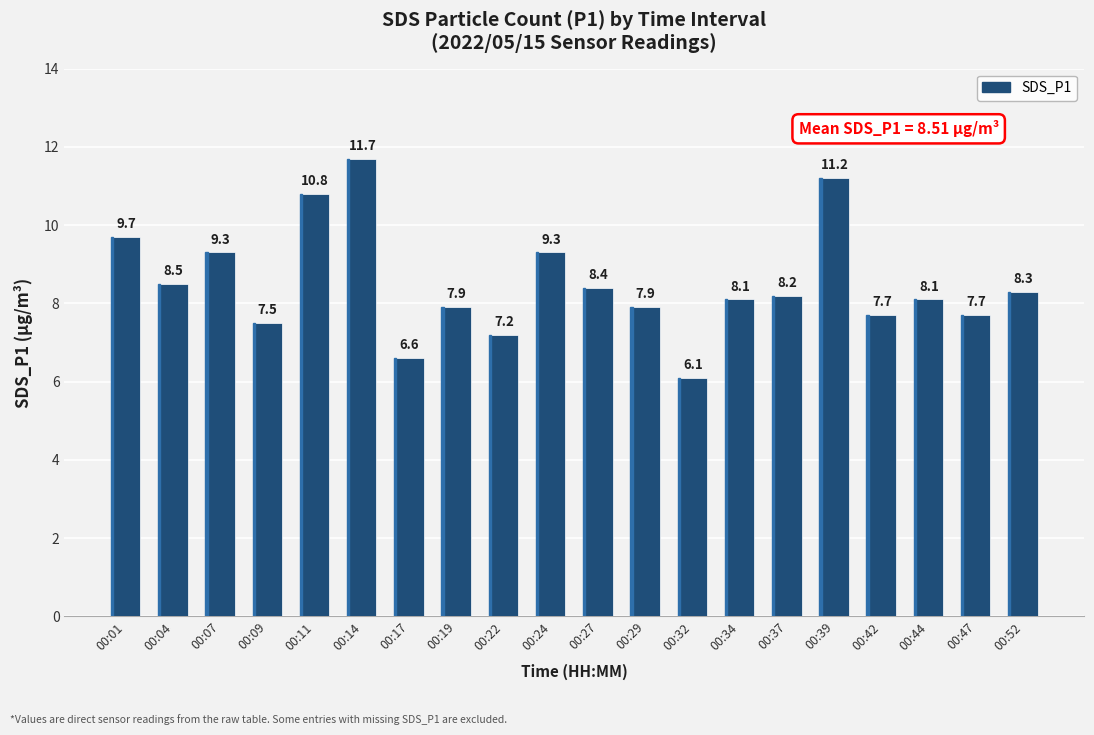

At which label does the data first exceed 8?

00:01